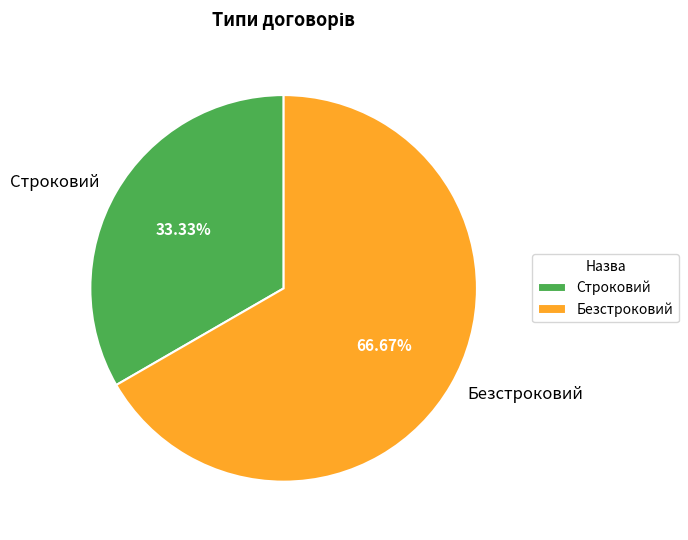

To the nearest percent, what is the difference between the Безстроковий and Строковий slice percentages?

33%